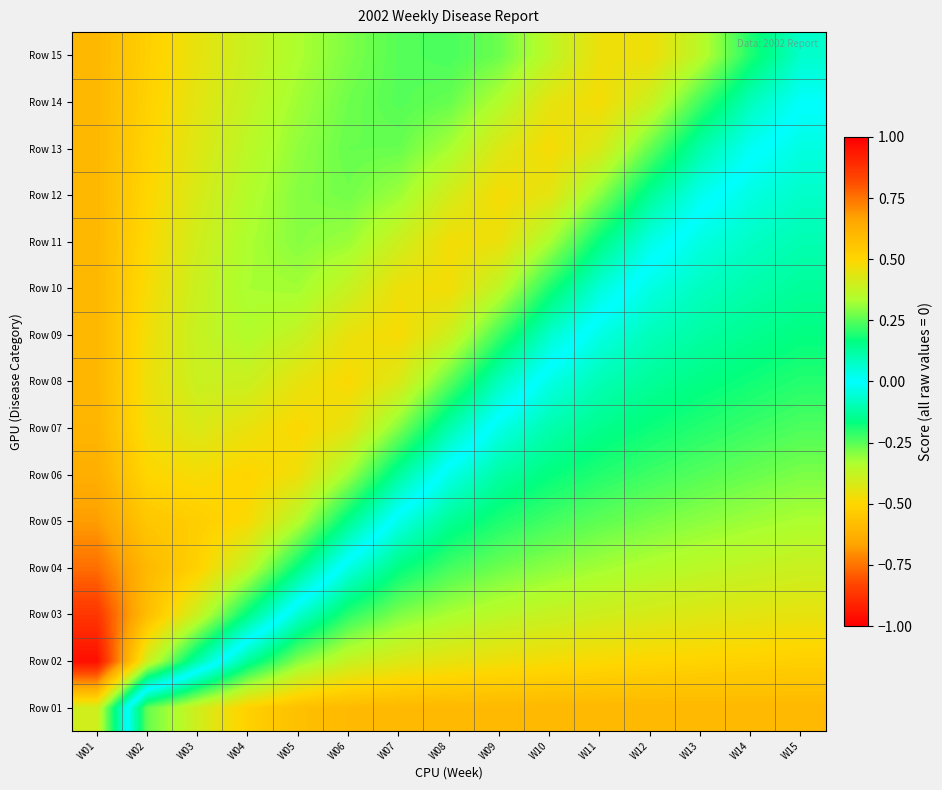

Reading left to right, transcribe all the data shown in this chart.

Row 01: W01=0.4	W02=-0.3	W03=-0.4	W04=-0.5	W05=-0.6	W06=-0.6	W07=-0.6	W08=-0.6	W09=-0.6	W10=-0.6	W11=-0.6	W12=-0.6	W13=-0.6	W14=-0.6	W15=-0.6
Row 02: W01=1.0	W02=0.4	W03=0.1	W04=-0.1	W05=-0.3	W06=-0.4	W07=-0.4	W08=-0.4	W09=-0.5	W10=-0.5	W11=-0.5	W12=-0.5	W13=-0.5	W14=-0.5	W15=-0.5
Row 03: W01=0.9	W02=0.6	W03=0.4	W04=0.2	W05=-0.1	W06=-0.2	W07=-0.3	W08=-0.3	W09=-0.4	W10=-0.4	W11=-0.4	W12=-0.4	W13=-0.4	W14=-0.4	W15=-0.4
Row 04: W01=0.8	W02=0.6	W03=0.5	W04=0.4	W05=0.2	W06=-0.0	W07=-0.2	W08=-0.2	W09=-0.3	W10=-0.3	W11=-0.3	W12=-0.3	W13=-0.4	W14=-0.4	W15=-0.4
Row 05: W01=0.7	W02=0.6	W03=0.5	W04=0.5	W05=0.3	W06=0.1	W07=-0.0	W08=-0.1	W09=-0.2	W10=-0.2	W11=-0.3	W12=-0.3	W13=-0.3	W14=-0.3	W15=-0.3
Row 06: W01=0.6	W02=0.5	W03=0.5	W04=0.5	W05=0.5	W06=0.3	W07=0.1	W08=-0.0	W09=-0.1	W10=-0.2	W11=-0.2	W12=-0.2	W13=-0.2	W14=-0.3	W15=-0.3
Row 07: W01=0.6	W02=0.5	W03=0.4	W04=0.5	W05=0.5	W06=0.4	W07=0.3	W08=0.1	W09=-0.0	W10=-0.1	W11=-0.1	W12=-0.2	W13=-0.2	W14=-0.2	W15=-0.2
Row 08: W01=0.6	W02=0.5	W03=0.4	W04=0.4	W05=0.5	W06=0.5	W07=0.4	W08=0.3	W09=0.1	W10=-0.0	W11=-0.1	W12=-0.1	W13=-0.2	W14=-0.2	W15=-0.2
Row 09: W01=0.6	W02=0.5	W03=0.4	W04=0.3	W05=0.4	W06=0.5	W07=0.5	W08=0.4	W09=0.2	W10=0.1	W11=-0.0	W12=-0.1	W13=-0.1	W14=-0.1	W15=-0.2
Row 10: W01=0.6	W02=0.5	W03=0.4	W04=0.3	W05=0.3	W06=0.4	W07=0.5	W08=0.5	W09=0.4	W10=0.2	W11=0.0	W12=-0.0	W13=-0.1	W14=-0.1	W15=-0.1
Row 11: W01=0.6	W02=0.5	W03=0.4	W04=0.3	W05=0.3	W06=0.3	W07=0.4	W08=0.5	W09=0.5	W10=0.3	W11=0.2	W12=0.0	W13=-0.0	W14=-0.1	W15=-0.1
Row 12: W01=0.6	W02=0.5	W03=0.4	W04=0.3	W05=0.3	W06=0.3	W07=0.3	W08=0.4	W09=0.5	W10=0.4	W11=0.3	W12=0.1	W13=0.0	W14=-0.0	W15=-0.1
Row 13: W01=0.6	W02=0.5	W03=0.4	W04=0.4	W05=0.3	W06=0.3	W07=0.3	W08=0.3	W09=0.4	W10=0.5	W11=0.4	W12=0.3	W13=0.1	W14=0.0	W15=-0.0
Row 14: W01=0.6	W02=0.5	W03=0.4	W04=0.4	W05=0.3	W06=0.3	W07=0.2	W08=0.3	W09=0.3	W10=0.4	W11=0.5	W12=0.4	W13=0.2	W14=0.1	W15=0.0
Row 15: W01=0.6	W02=0.5	W03=0.5	W04=0.4	W05=0.3	W06=0.3	W07=0.2	W08=0.2	W09=0.3	W10=0.4	W11=0.5	W12=0.5	W13=0.4	W14=0.2	W15=0.1